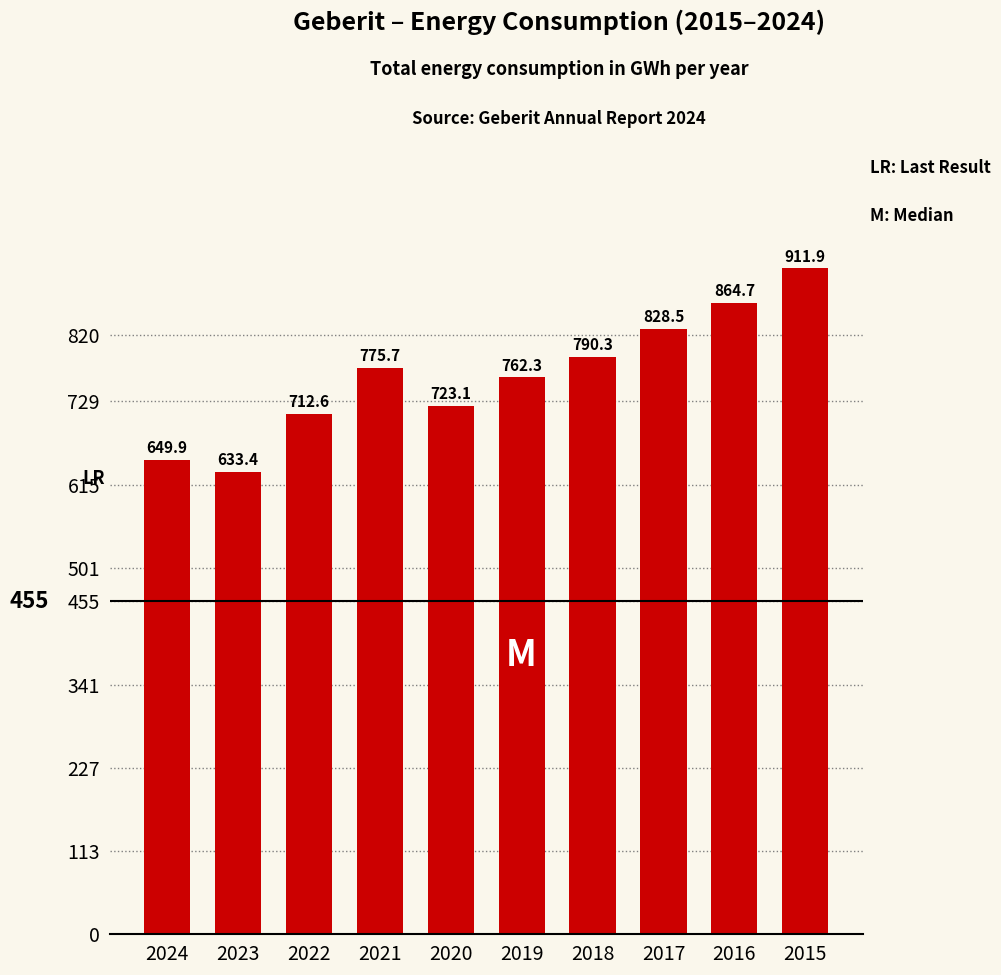

What is the difference between the values at 2024 and 2017?

178.6